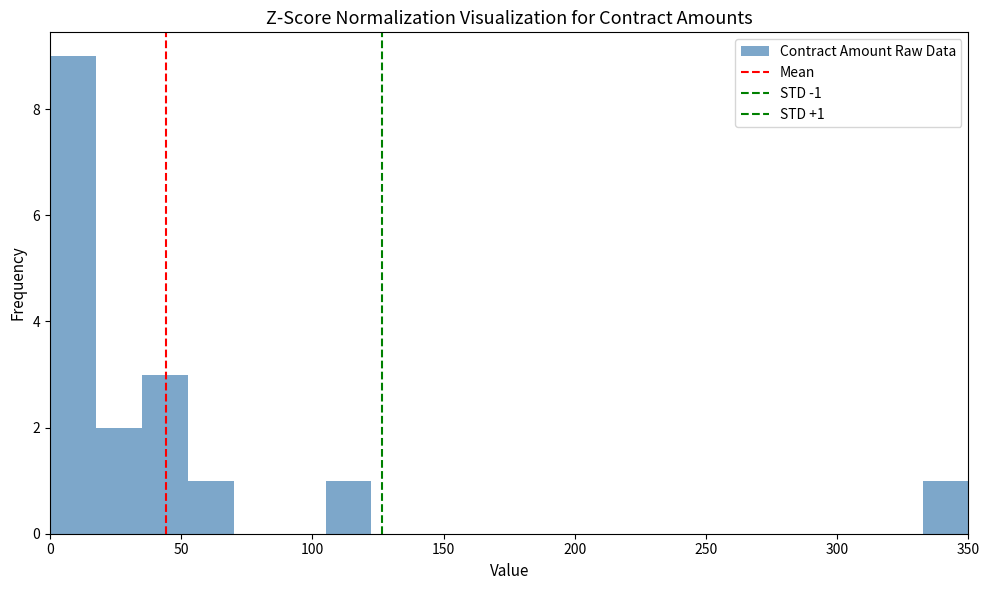

Read against the x-axis, roughly where is the centre of the tallest bar?

10